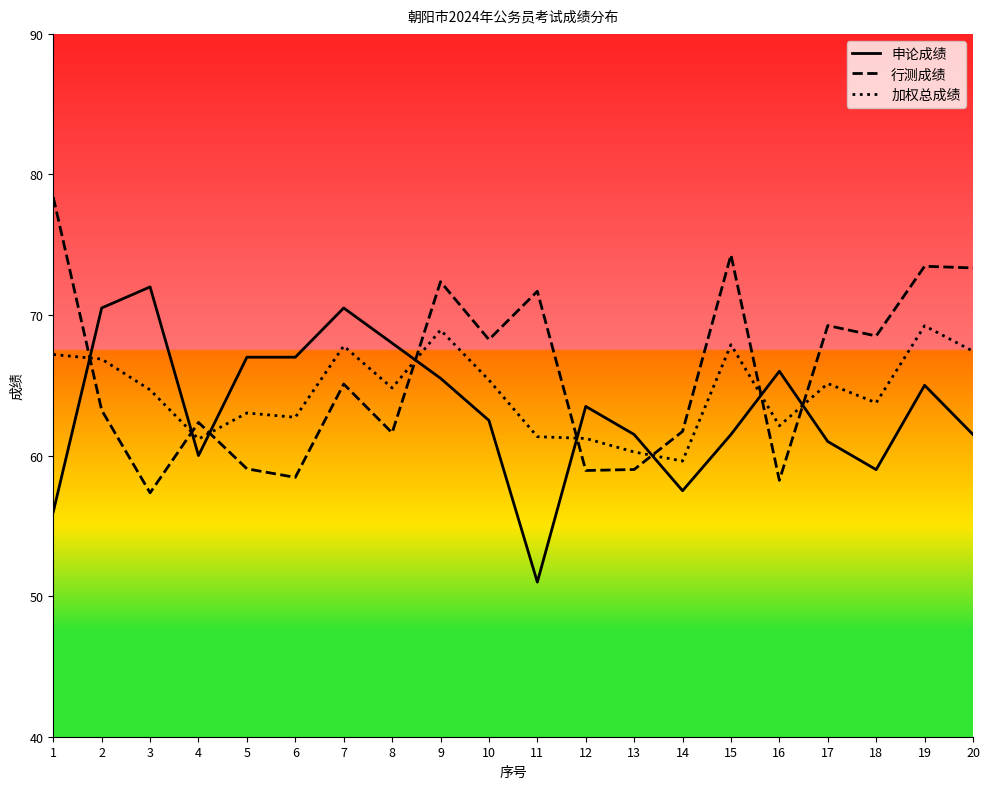

What is the spread (max minus min) of values at 9?

6.9